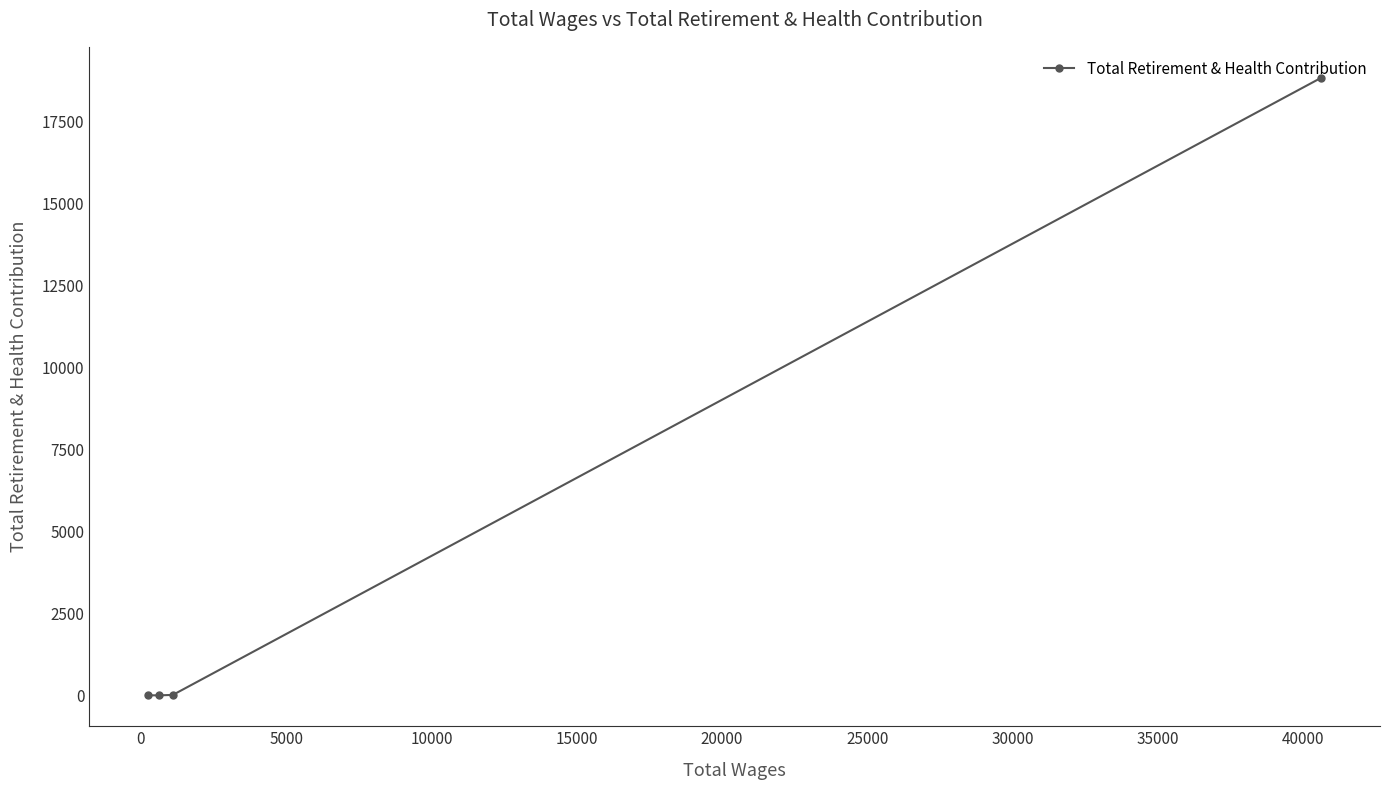

Is this an area chart (filled region under the line)?

No